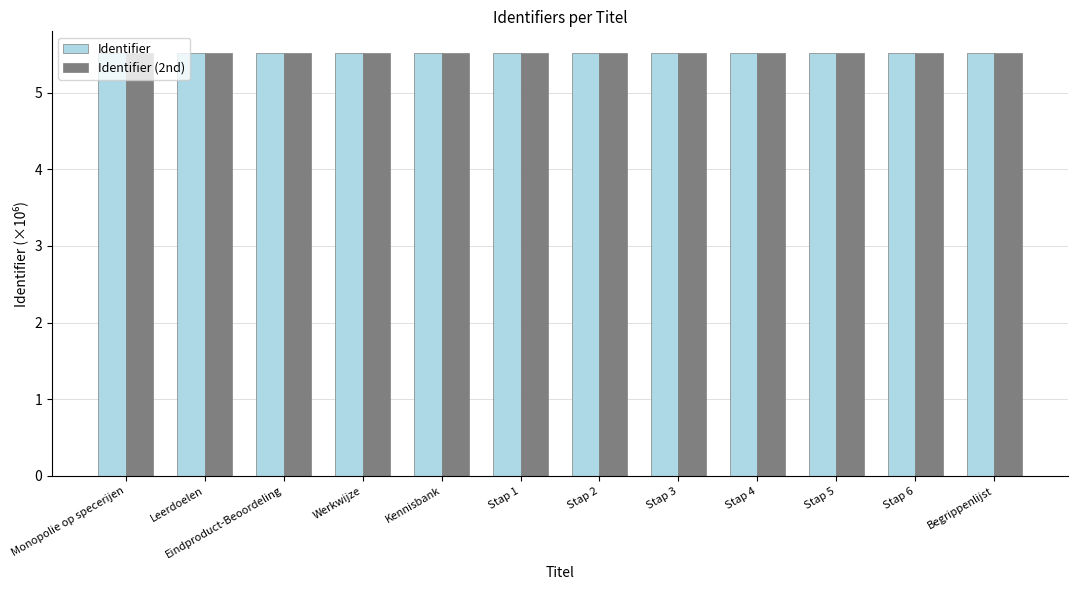

Which series has the largest range (max minus min)?

Identifier (2nd)